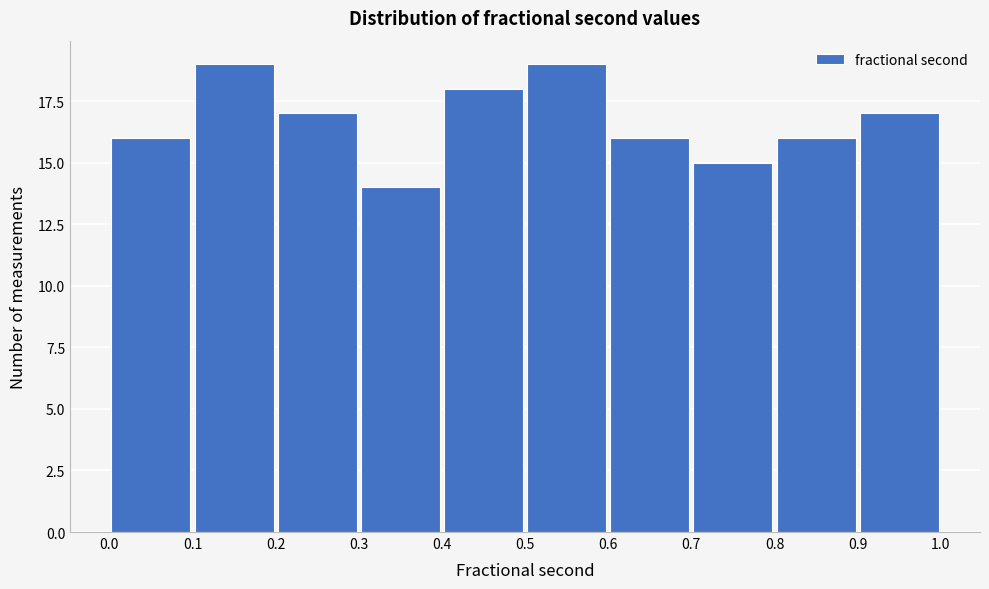

What is the height of the bar covering 0.6 to 0.7 on the x-axis? The values are not printed on the chart, so give them approximately, as read against the axis.

16